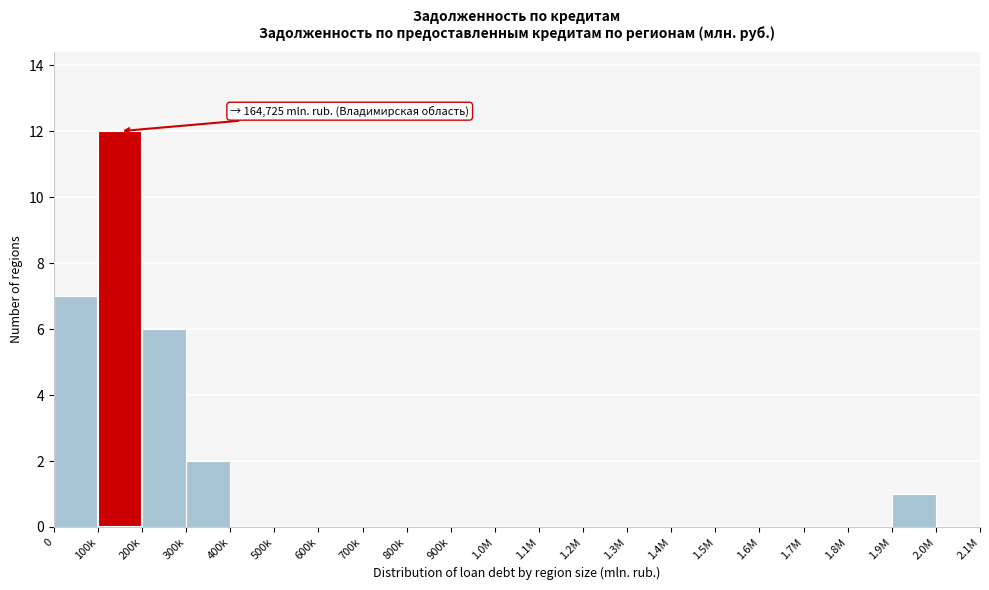

Reading right to left, transcribe all the data shown in this chart.

2.0M=0	1.9M=1	1.8M=0	1.7M=0	1.6M=0	1.5M=0	1.4M=0	1.3M=0	1.2M=0	1.1M=0	1.0M=0	900k=0	800k=0	700k=0	600k=0	500k=0	400k=0	300k=2	200k=6	100k=12	0=7